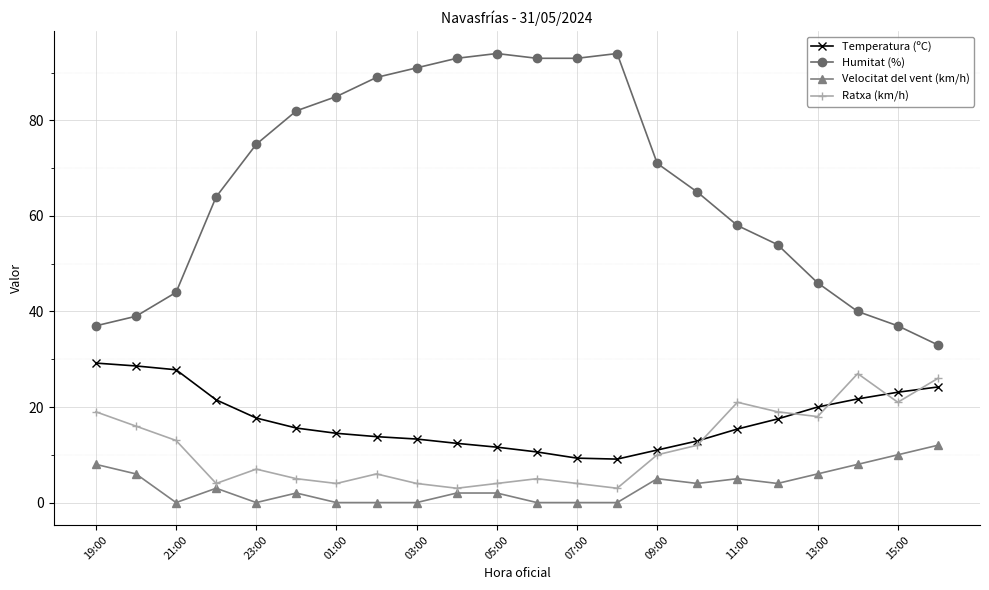

What is the average value of the Velocitat del vent (km/h) series?

3.5